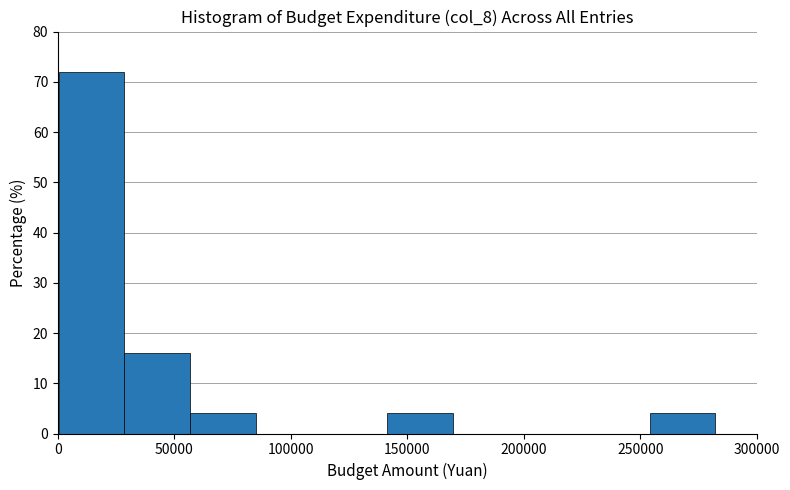

What is the height of the bar covering 30000 to 55000 on the x-axis? Neither the bar edges nor the heights are printed on the chart, so give them approximately, as read against the axes.

16